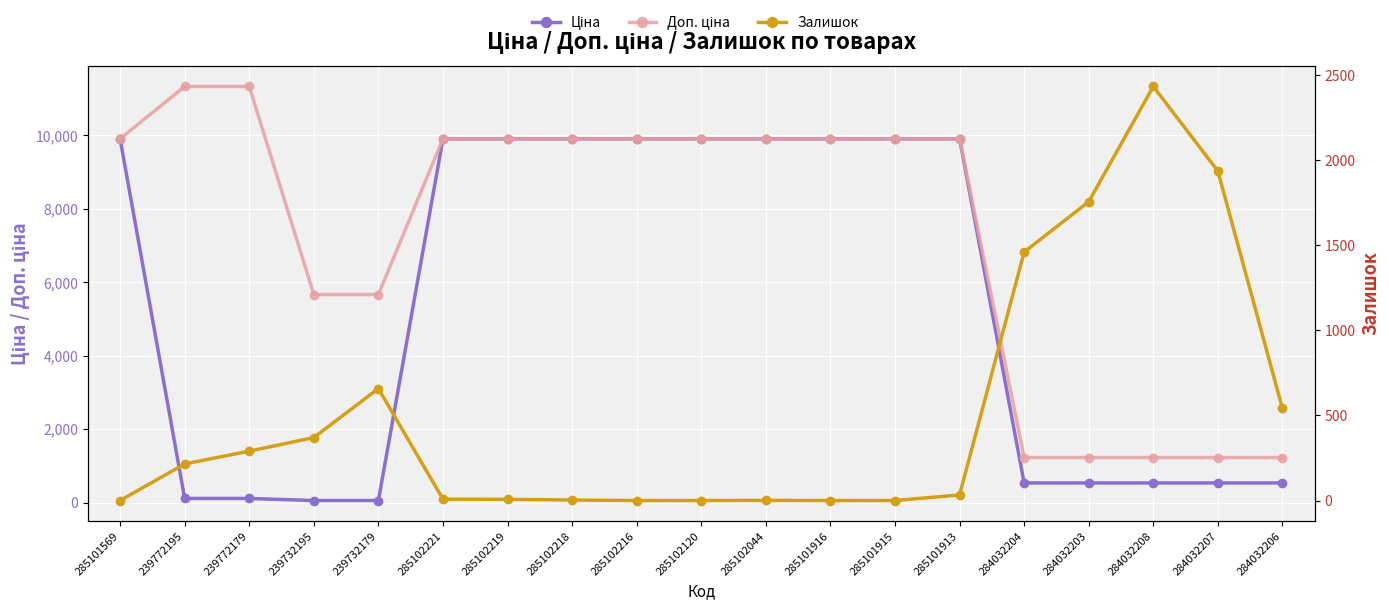

How many lines are shown in the chart?

3